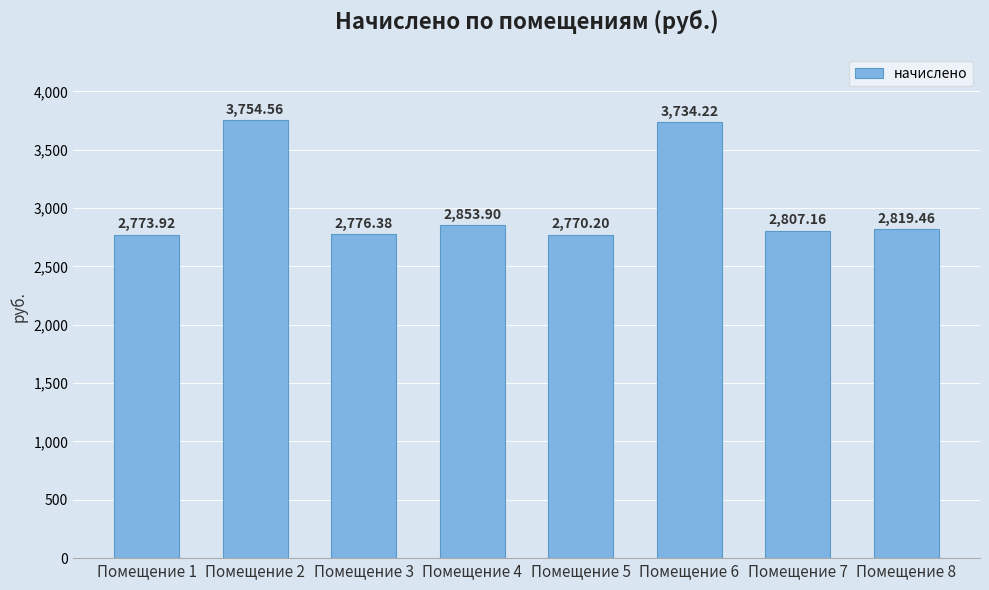

Is it true that the value at Помещение 8 is 1419.1?

False